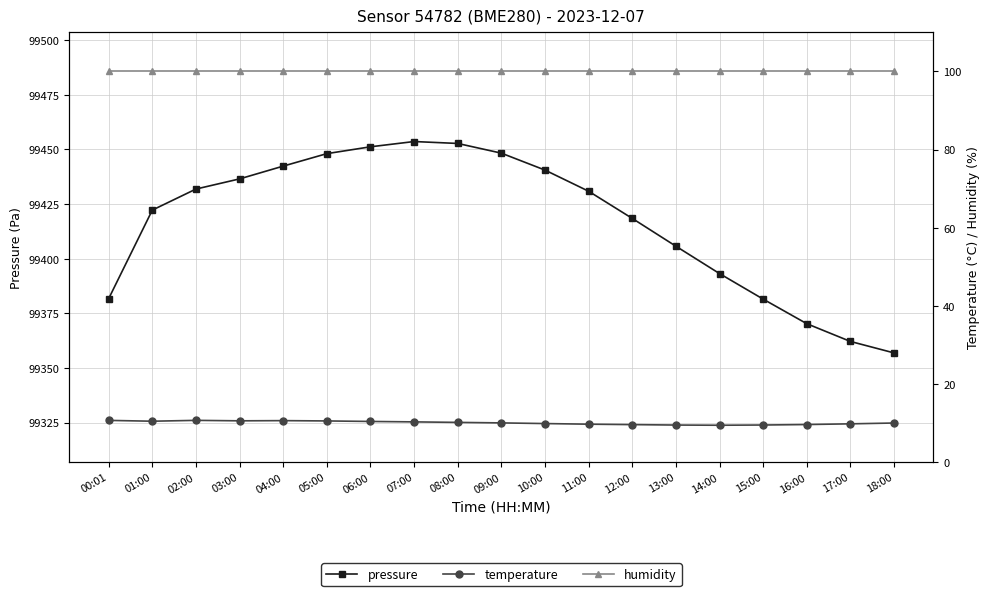

How many lines are shown in the chart?

3